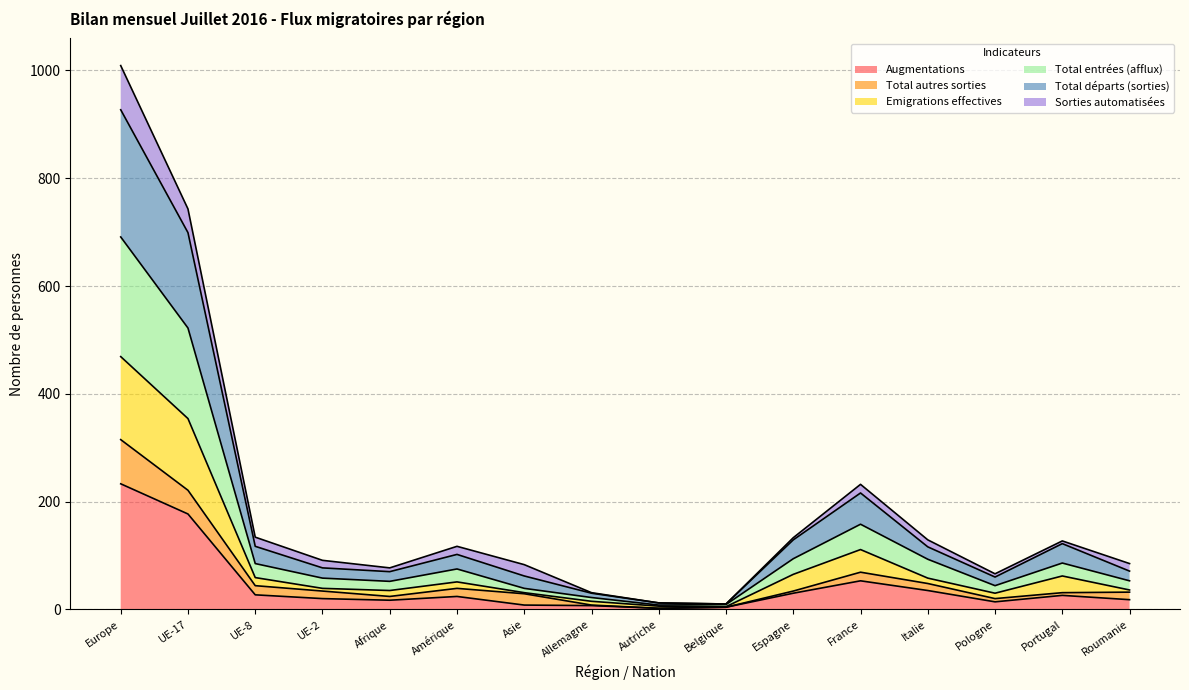

True or false: Augmentations has a value of 17 at Italie.

False